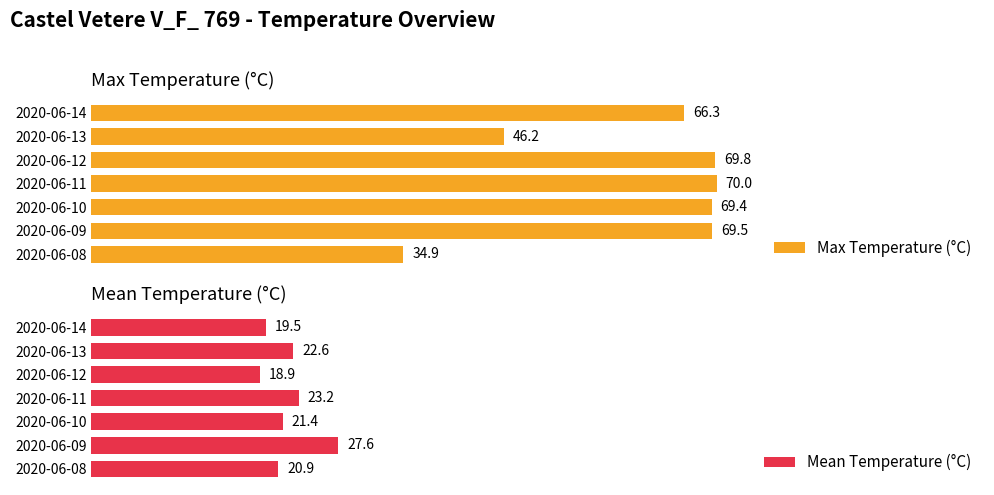

What is the average value of the Max Temperature (°C) series?

60.9